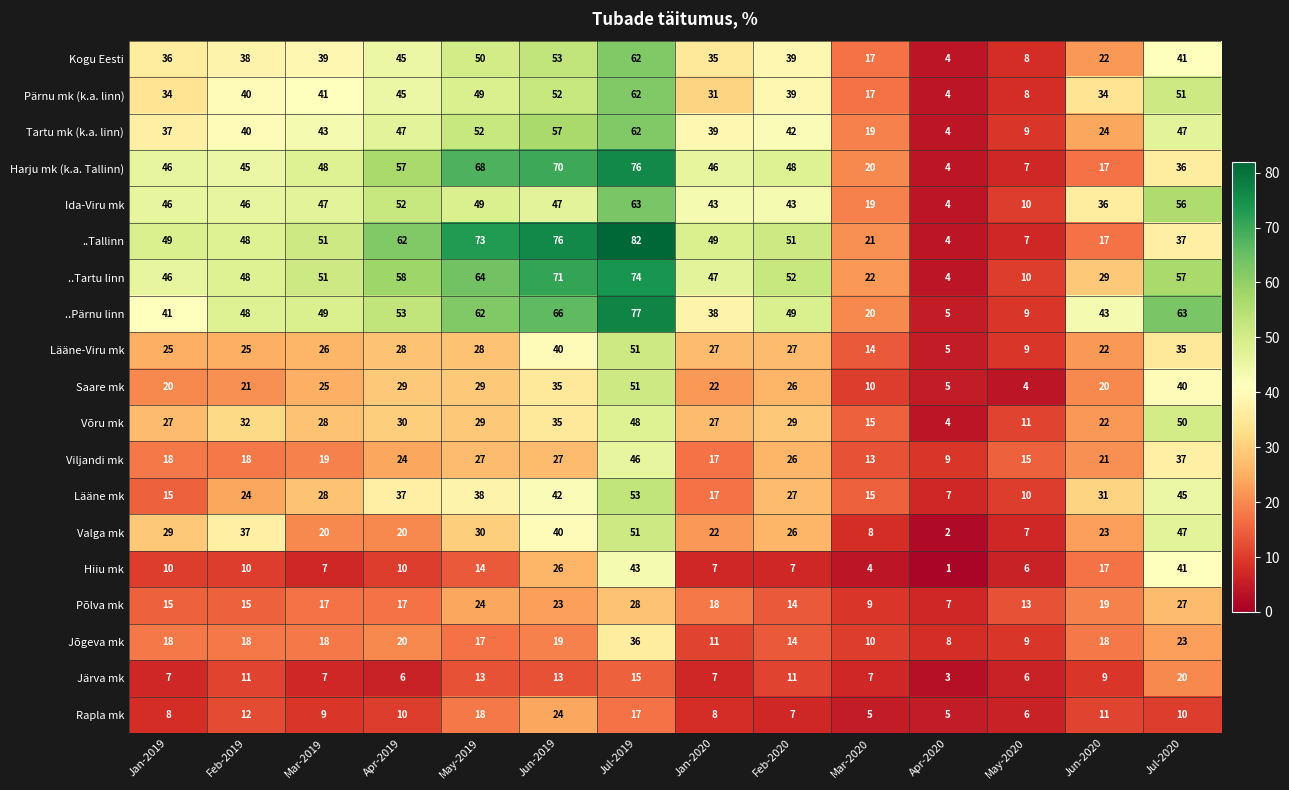

Which category has the highest value across all series?

Jul-2019